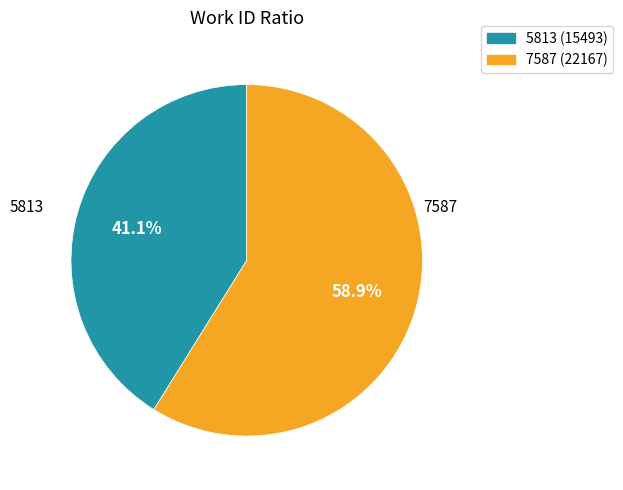

Which slice represents more than half of the pie?

7587